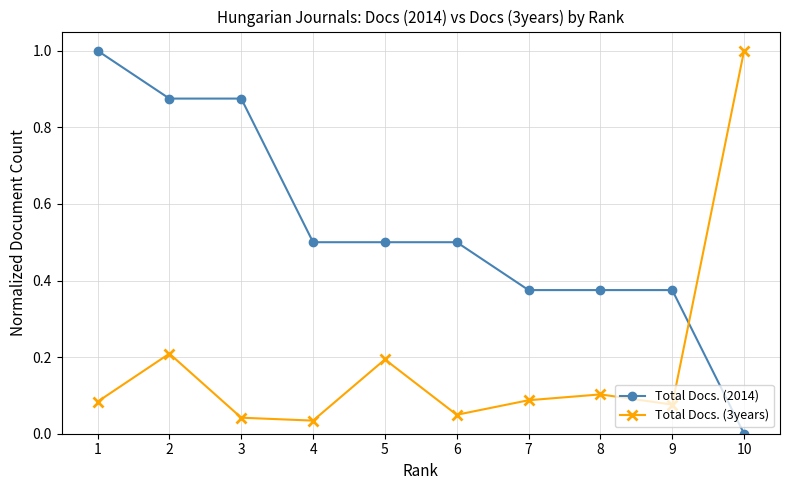

What is the value of the Total Docs. (3years) point at the 2nd from the left?

0.2